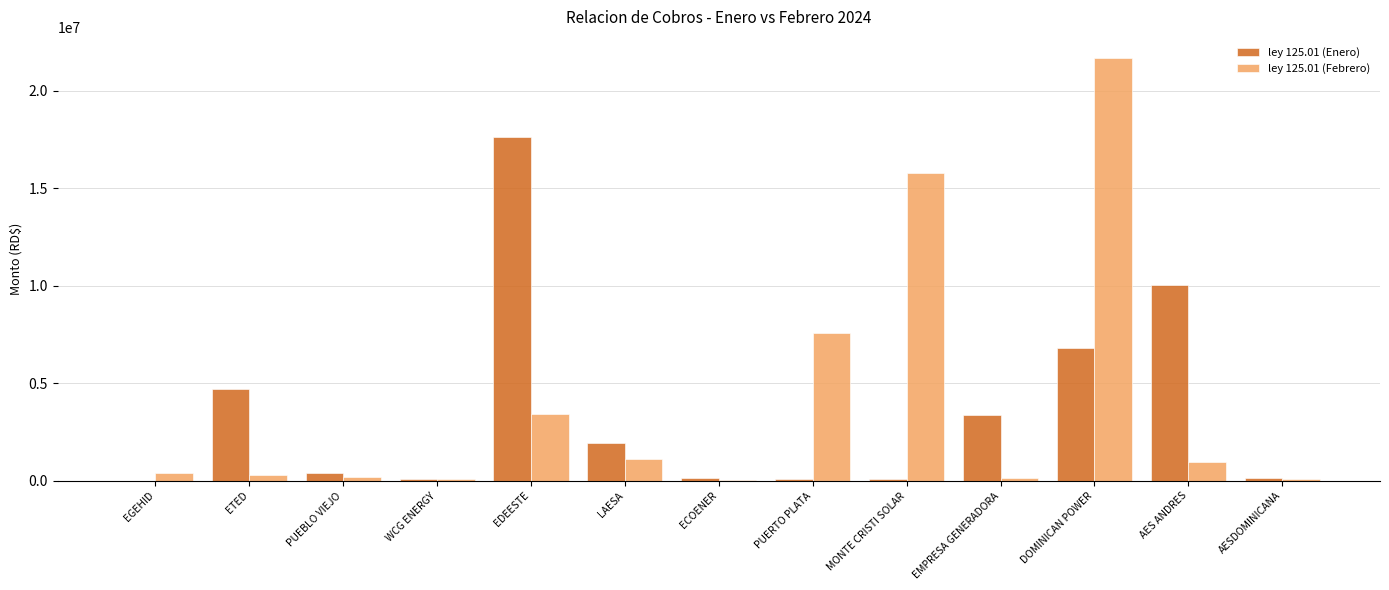

What is the sum of all ley 125.01 (Enero) values?

45546548.9